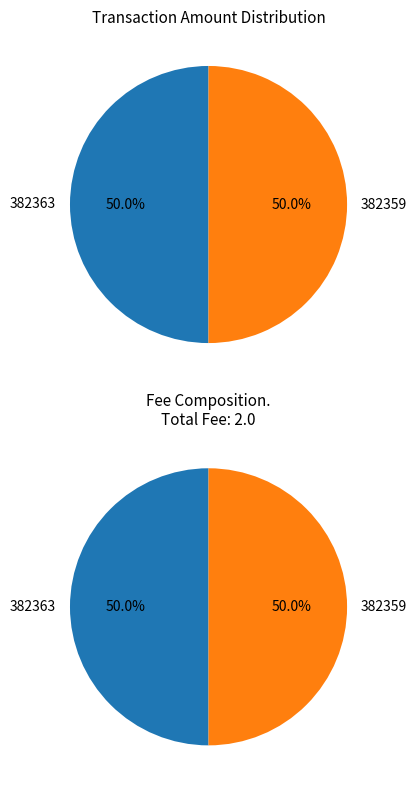

To the nearest percent, what percentage of the pie is 382363?

50%